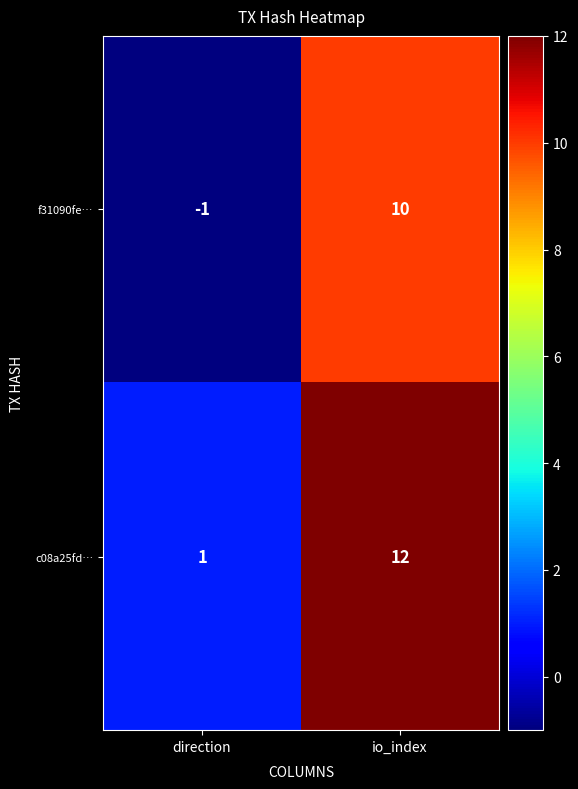

List the series in order of their overall mean, lowest first.

f31090fe…, c08a25fd…